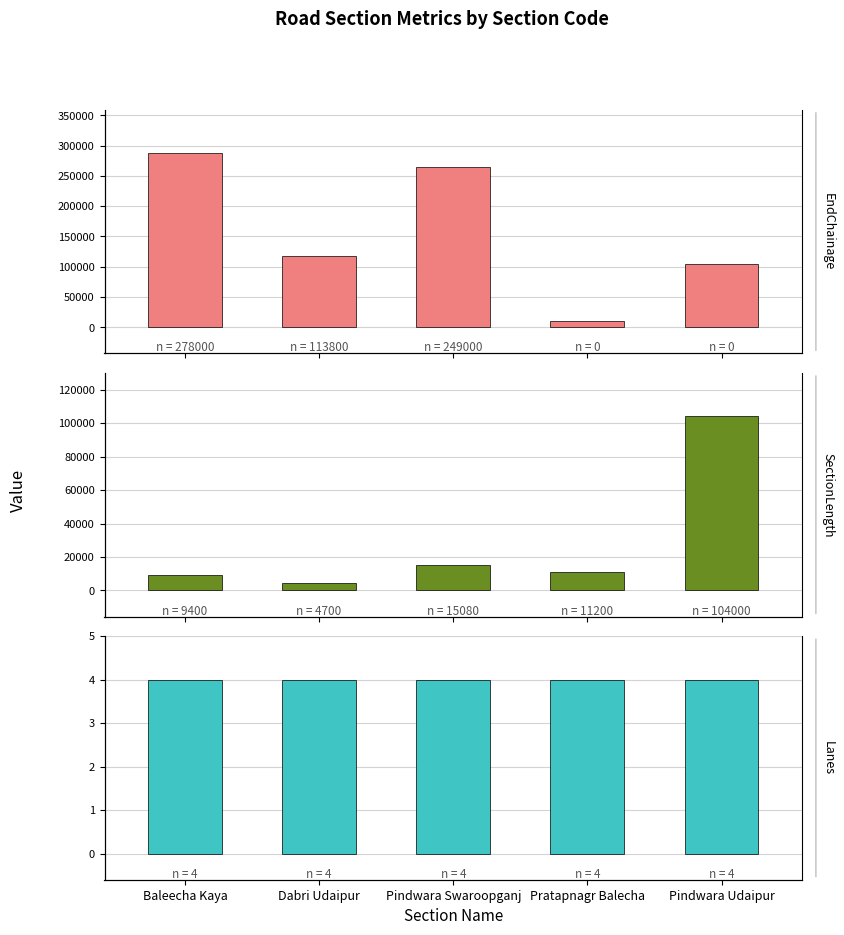

What position from the right is Baleecha Kaya?

5